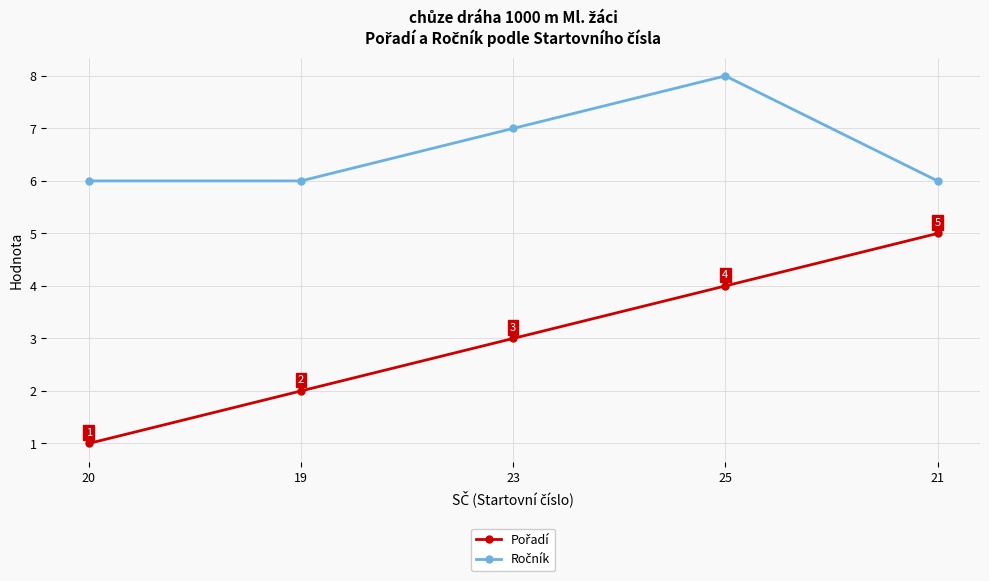

Count the number of categories in the chart.

5